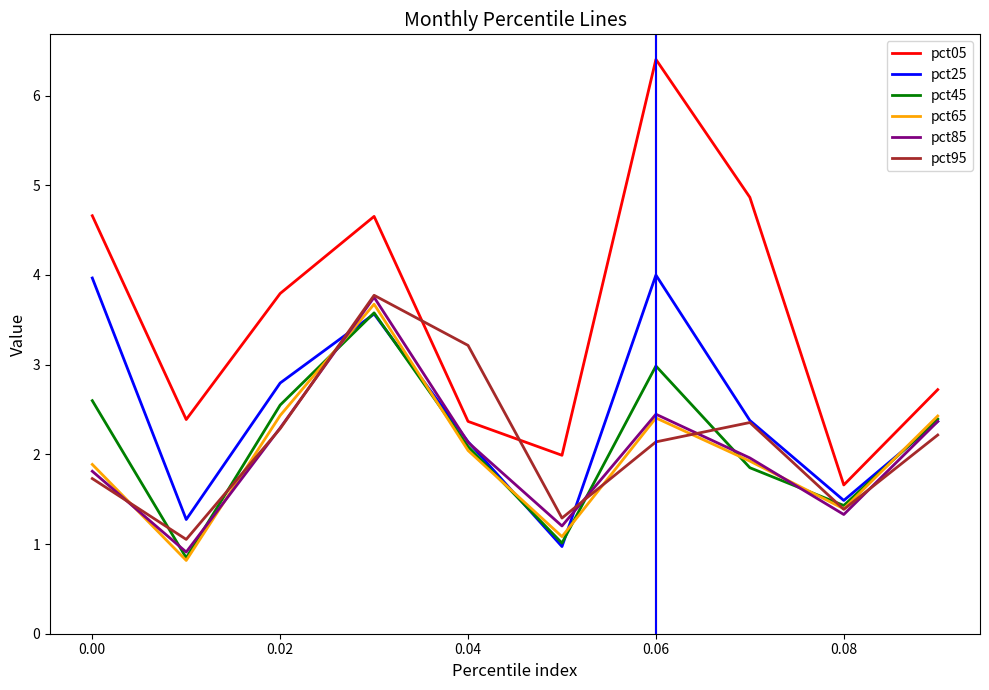

True or false: pct25 has more than 2 interior local peaks.

False